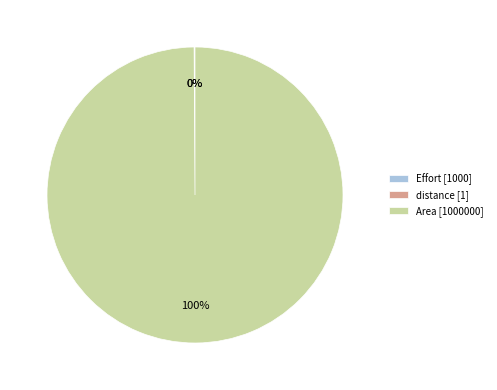

To the nearest percent, what is the difference between the largest and smallest slice percentages?

100%